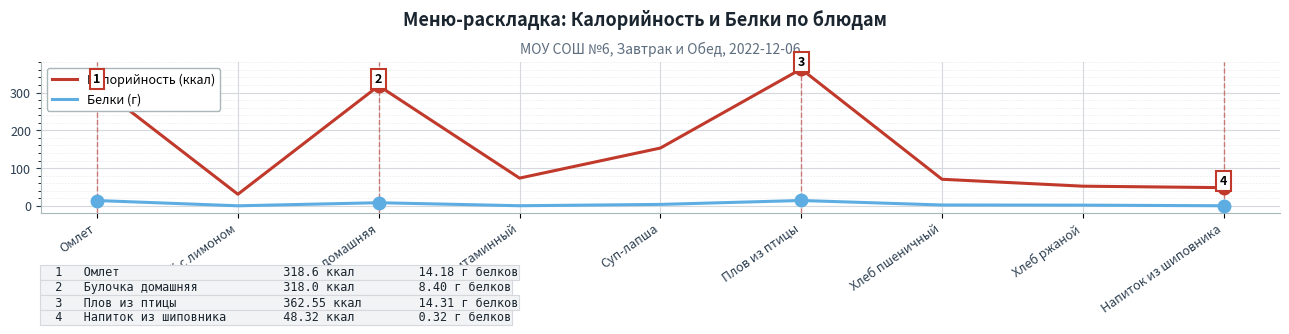

Rank the series at Чай с лимоном from lowest to highest value.

Белки (г), Калорийность (ккал)